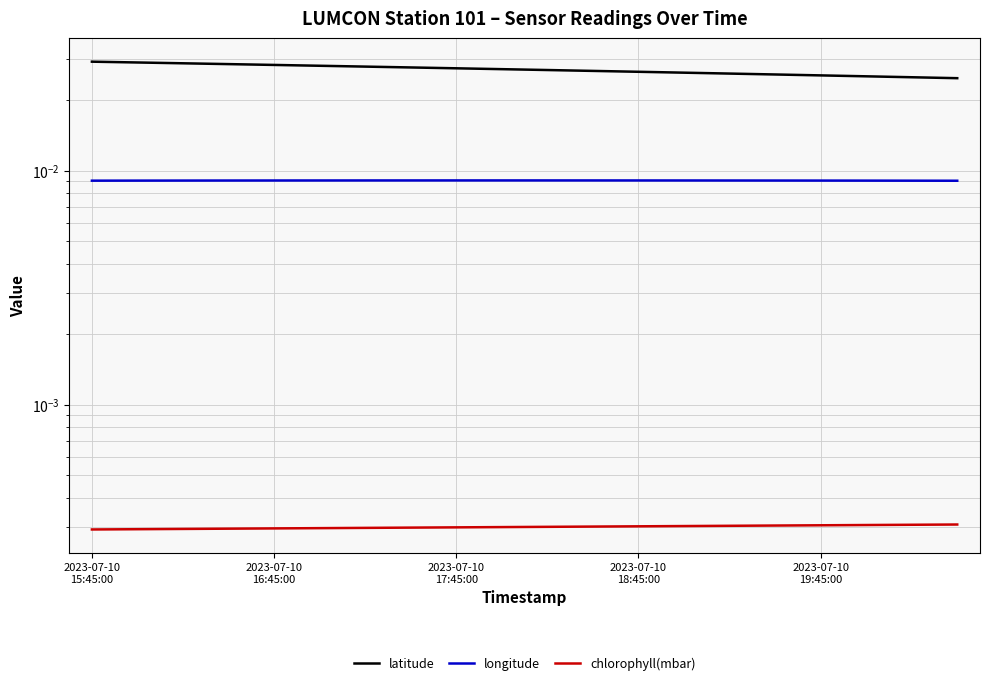

In longitude, how many points are higher than both neighbors (excluding endpoints)?

1